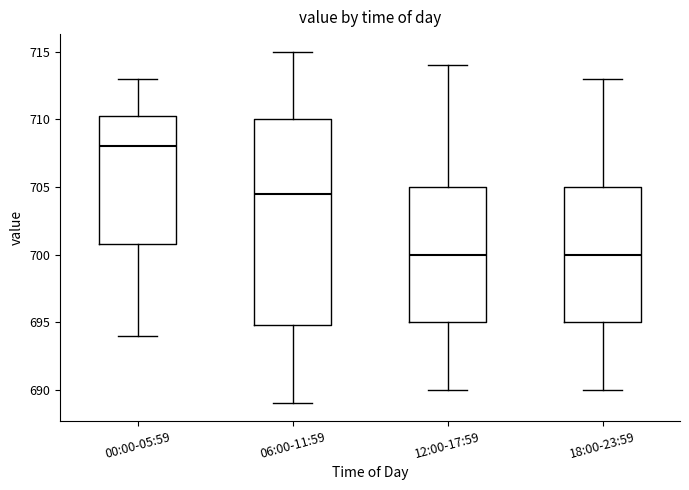

Which box is the tallest, from its lower edge to its upper edge?

06:00-11:59